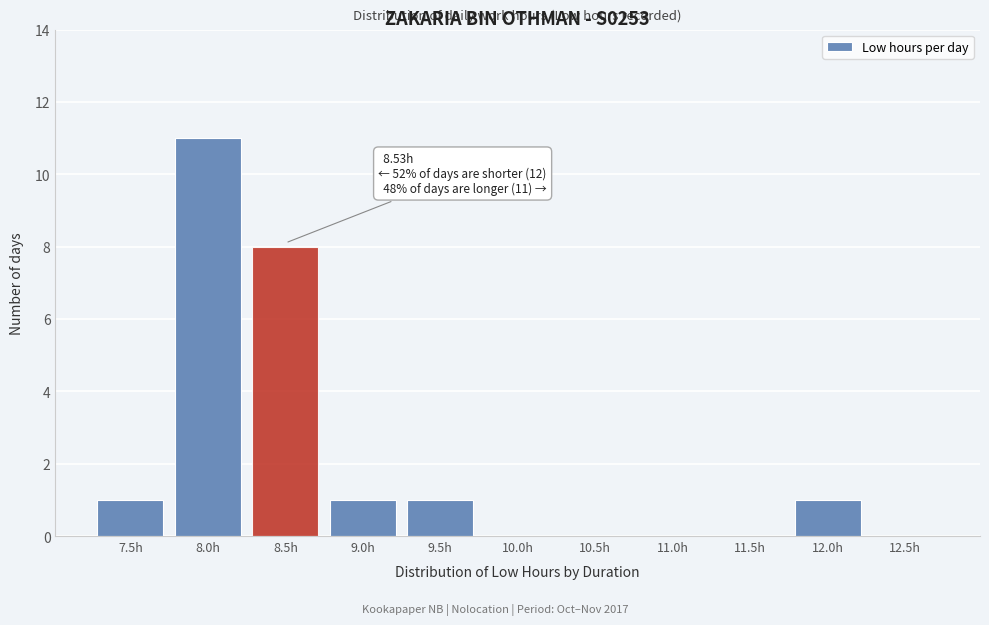

Reading left to right, transcribe all the data shown in this chart.

7.5h=1	8.0h=11	8.5h=8	9.0h=1	9.5h=1	10.0h=0	10.5h=0	11.0h=0	11.5h=0	12.0h=1	12.5h=0